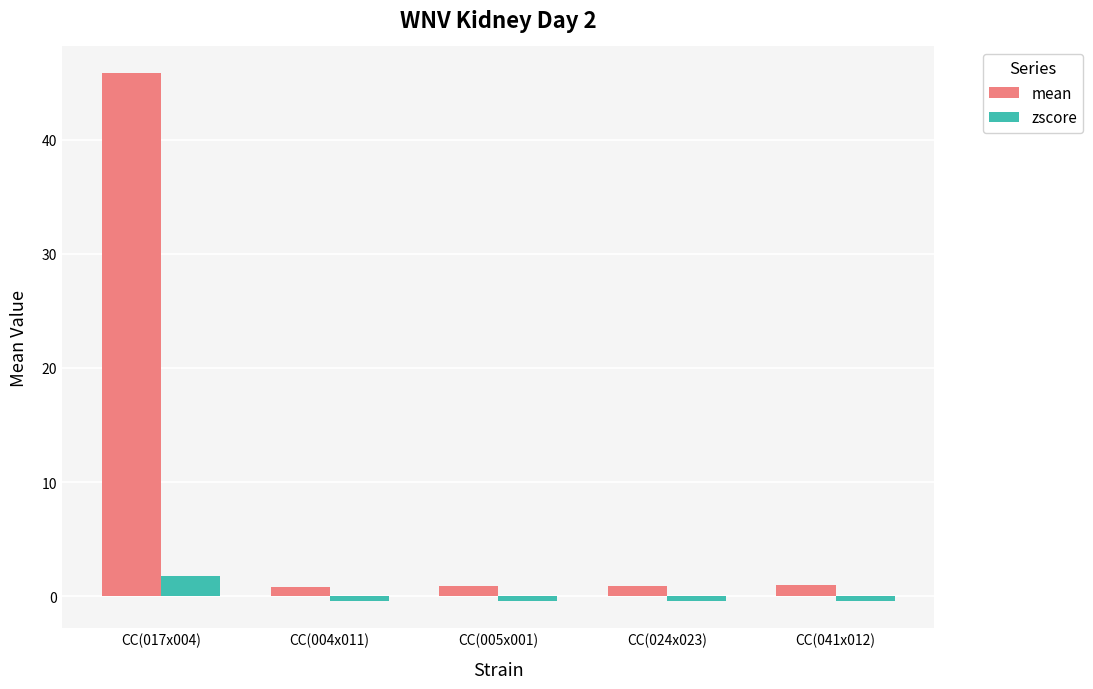

The value of zscore at CC(041x012) is -0.4. True or false?

True